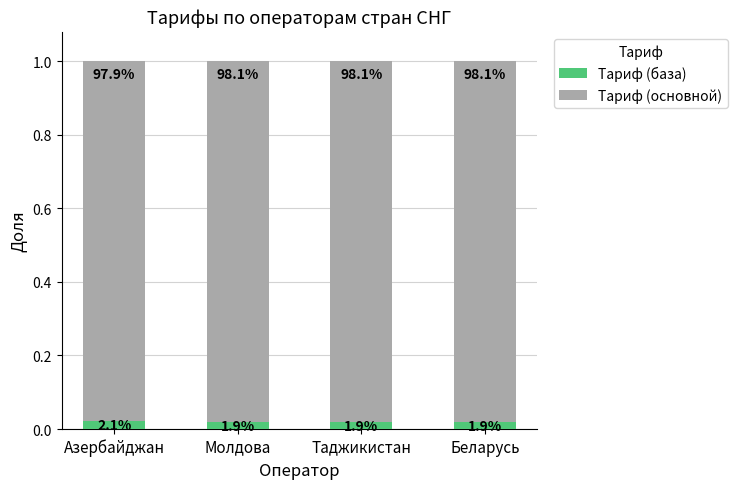

At which label is Тариф (основной) closest to 0?

Азербайджан